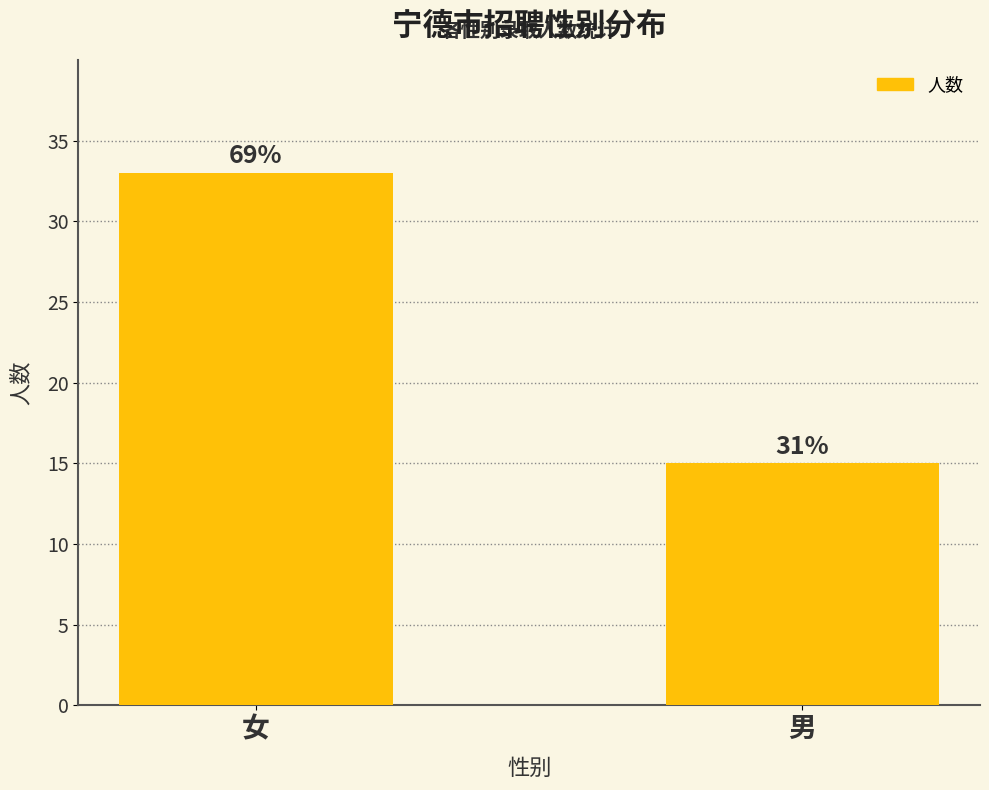

How many bars are there in total?

2